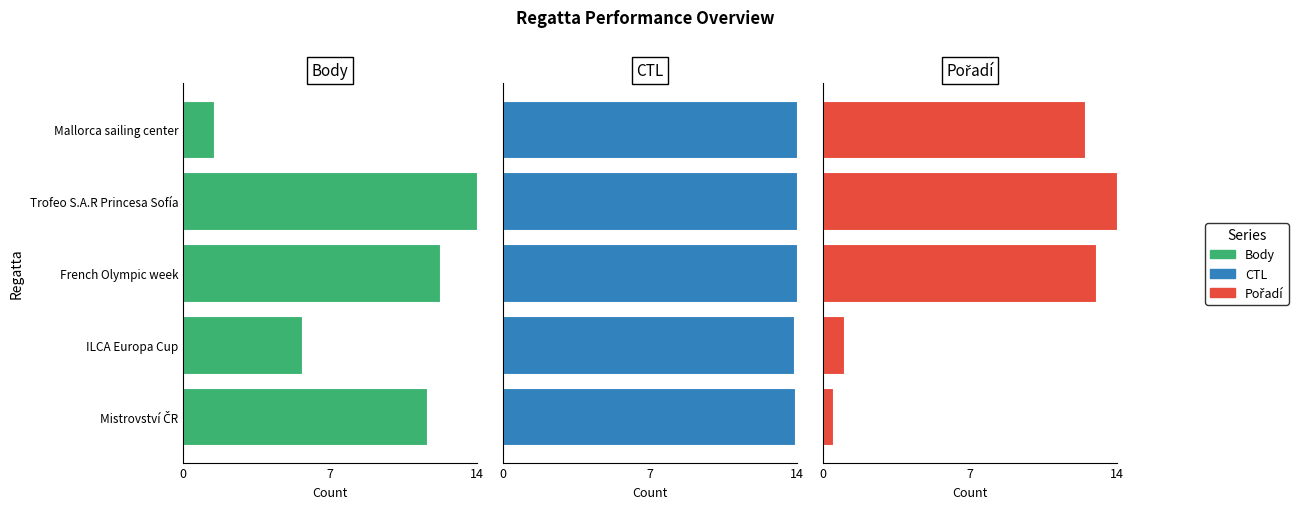

What position from the right is Trofeo S.A.R Princesa Sofía?

2